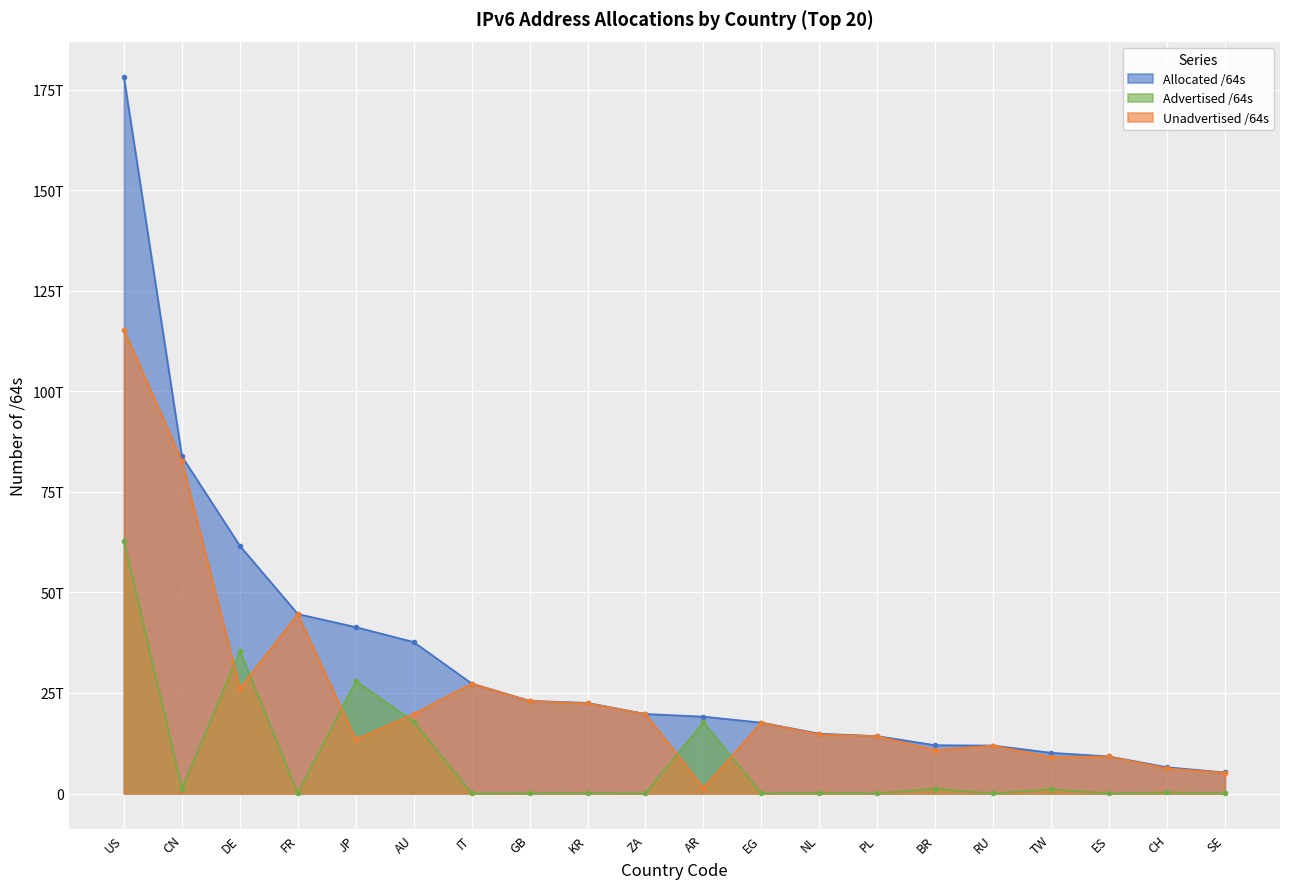

Is it true that Unadvertised /64s equals 115312213098495 at US?

True